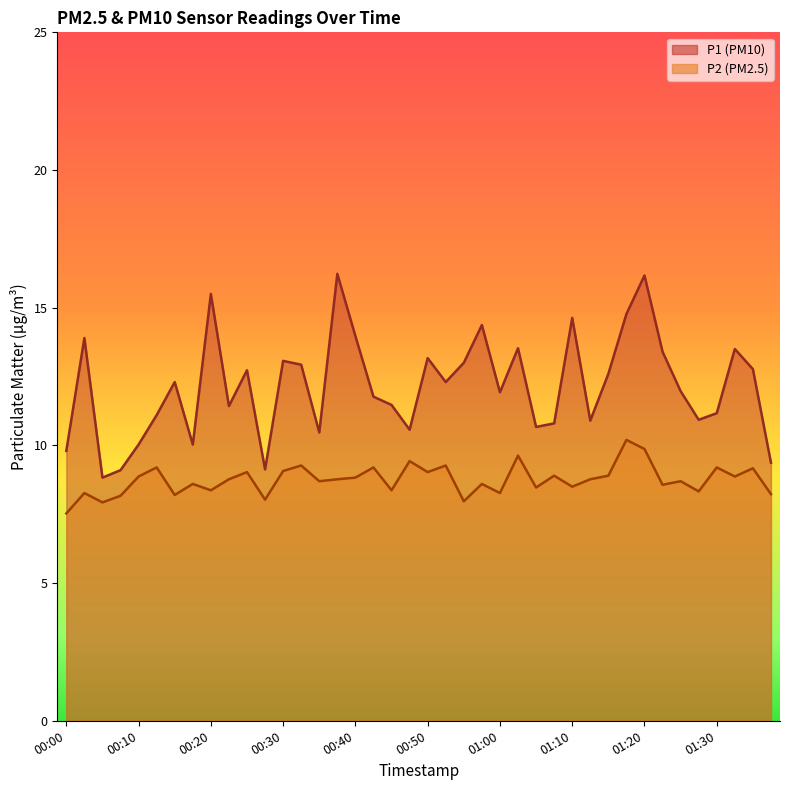

True or false: P1 and P2 cross at least once.

False